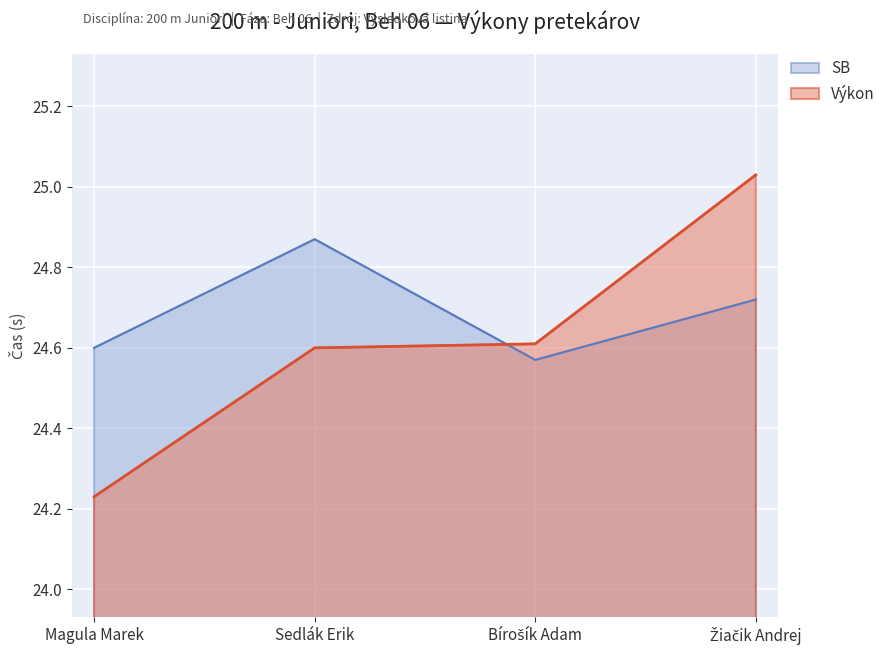

The value of Výkon at Bírošík Adam is 24.6. True or false?

True